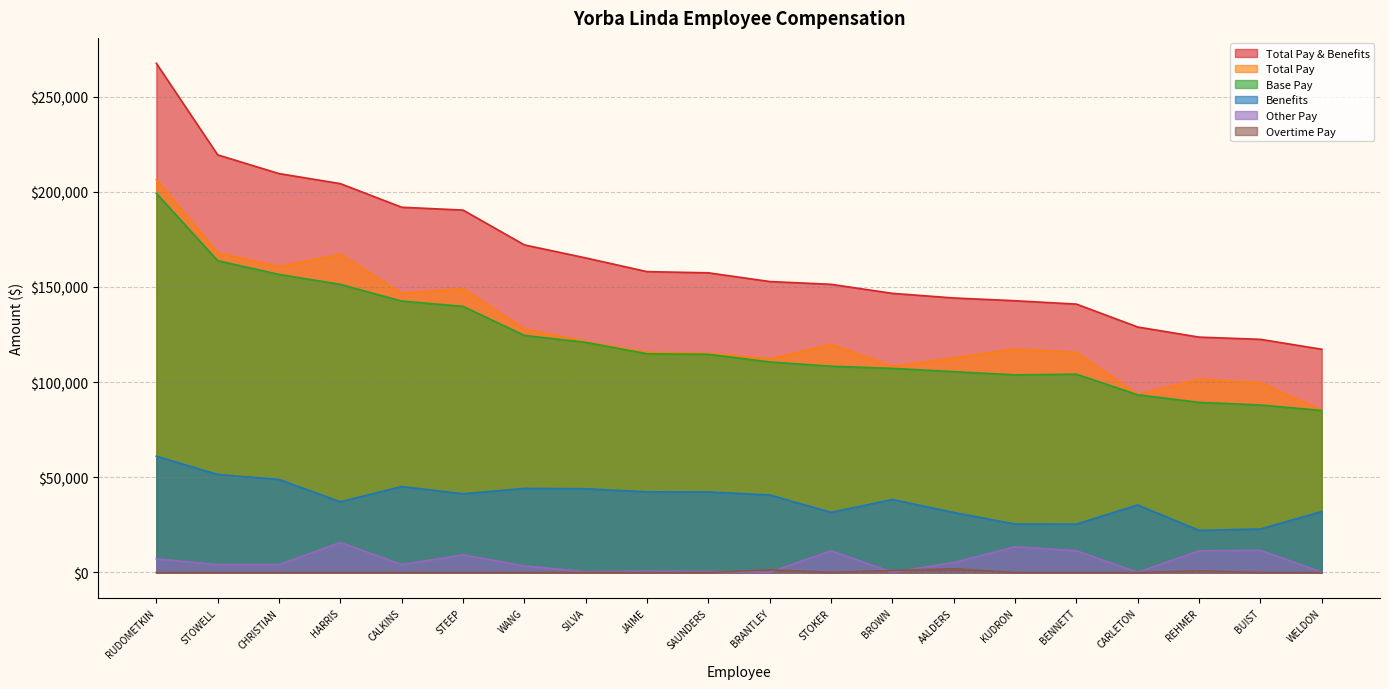

At which label does Total Pay reach its minimum?

WELDON